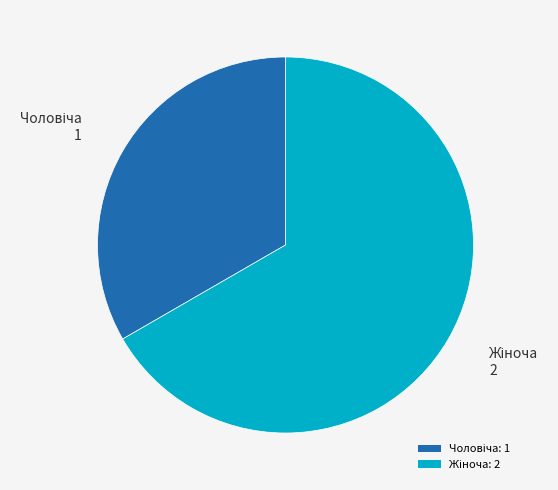

Is there any slice that represents more than half of the pie?

Yes